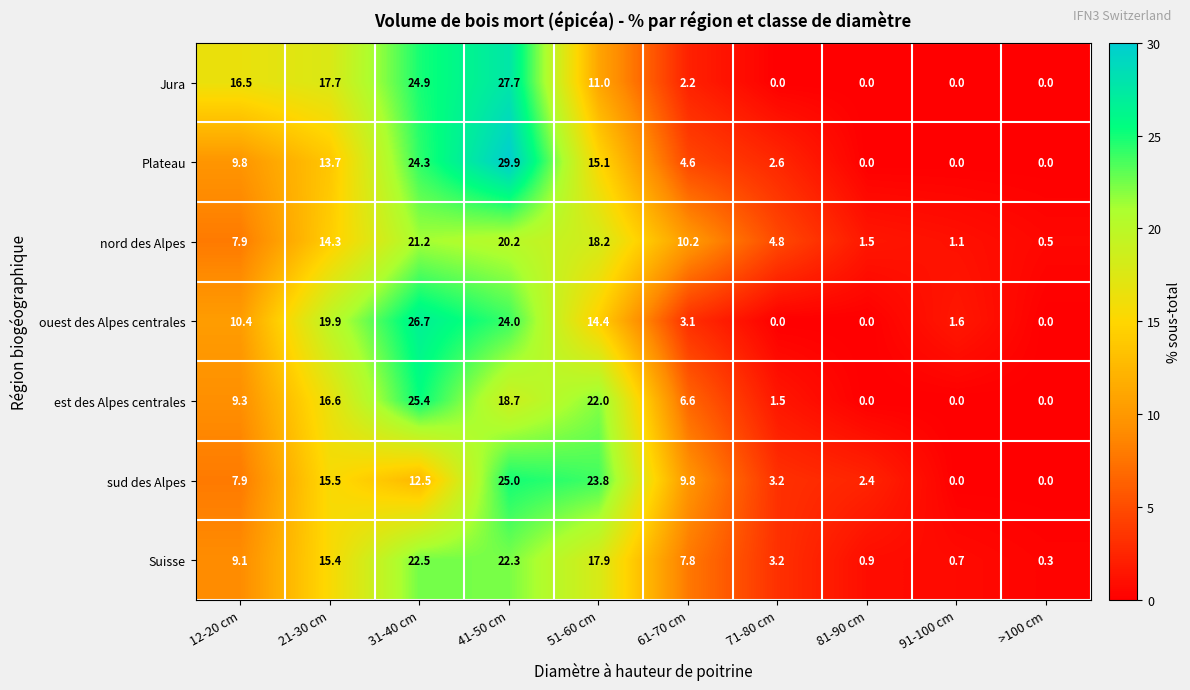

Rank the series by their maximum value, from highest to lowest.

Plateau, Jura, ouest des Alpes centrales, est des Alpes centrales, sud des Alpes, Suisse, nord des Alpes